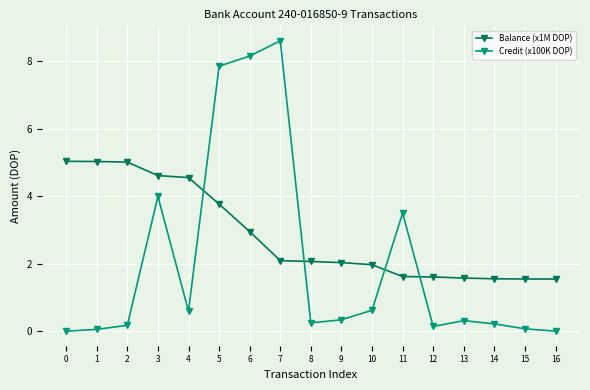

Is the value of Credit (x100K DOP) at 11 greater than the value of Balance (x1M DOP) at 7?

Yes